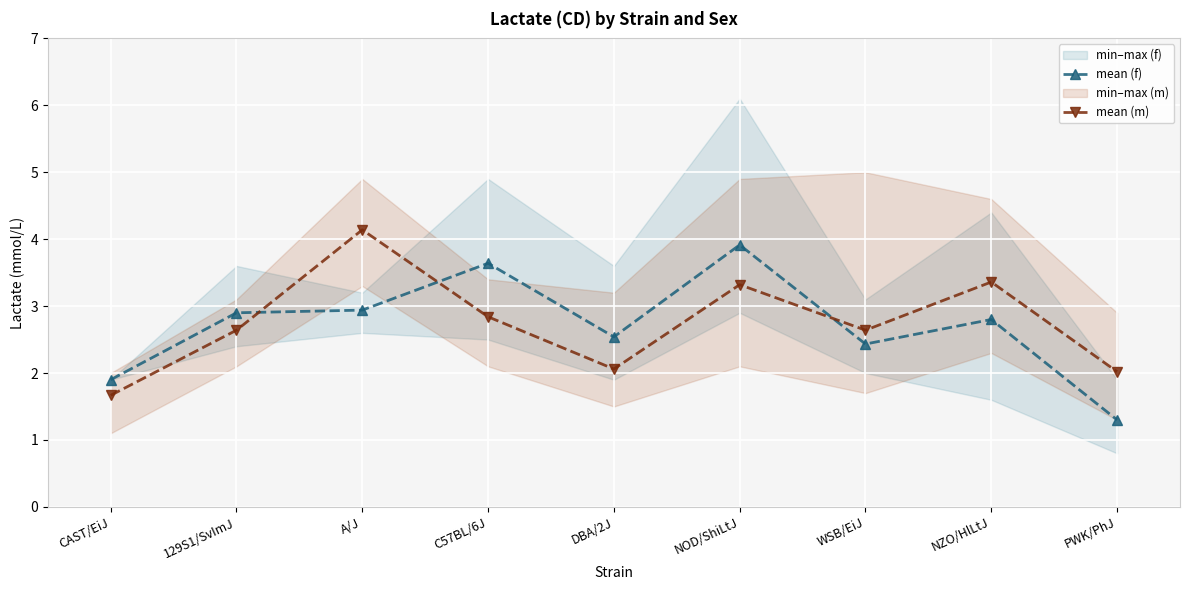

What is the difference between the second highest and second lowest values in the mean (m) series?

1.3